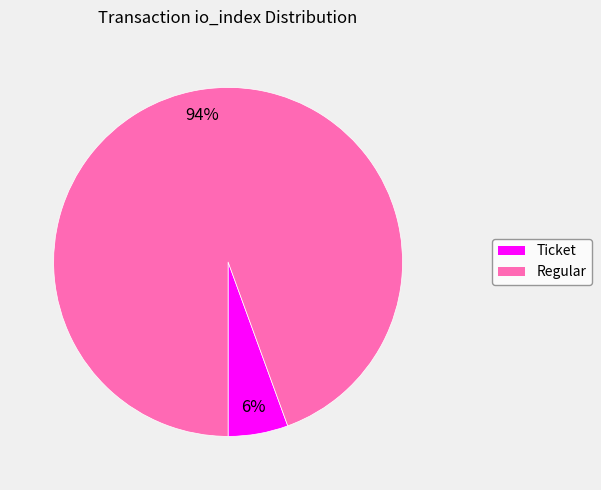

To the nearest percent, what is the average slice percentage?

50%